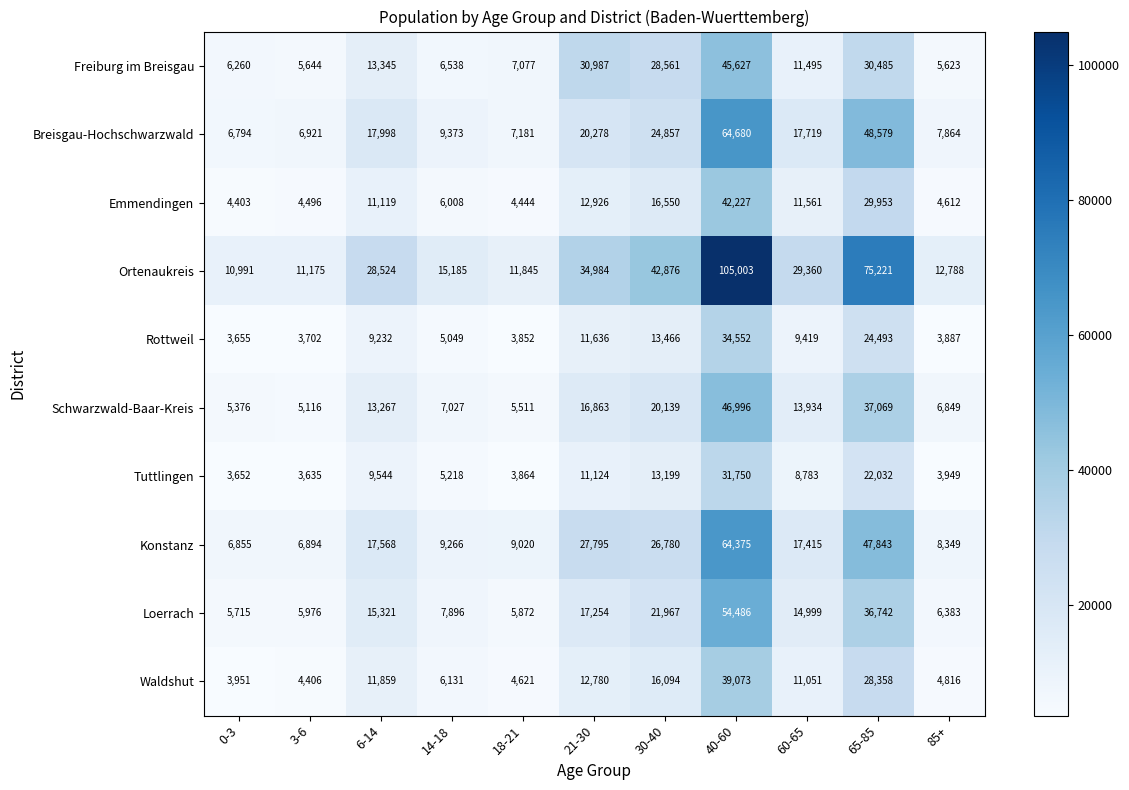

At how many categories does at least one series exceed 25483?

6